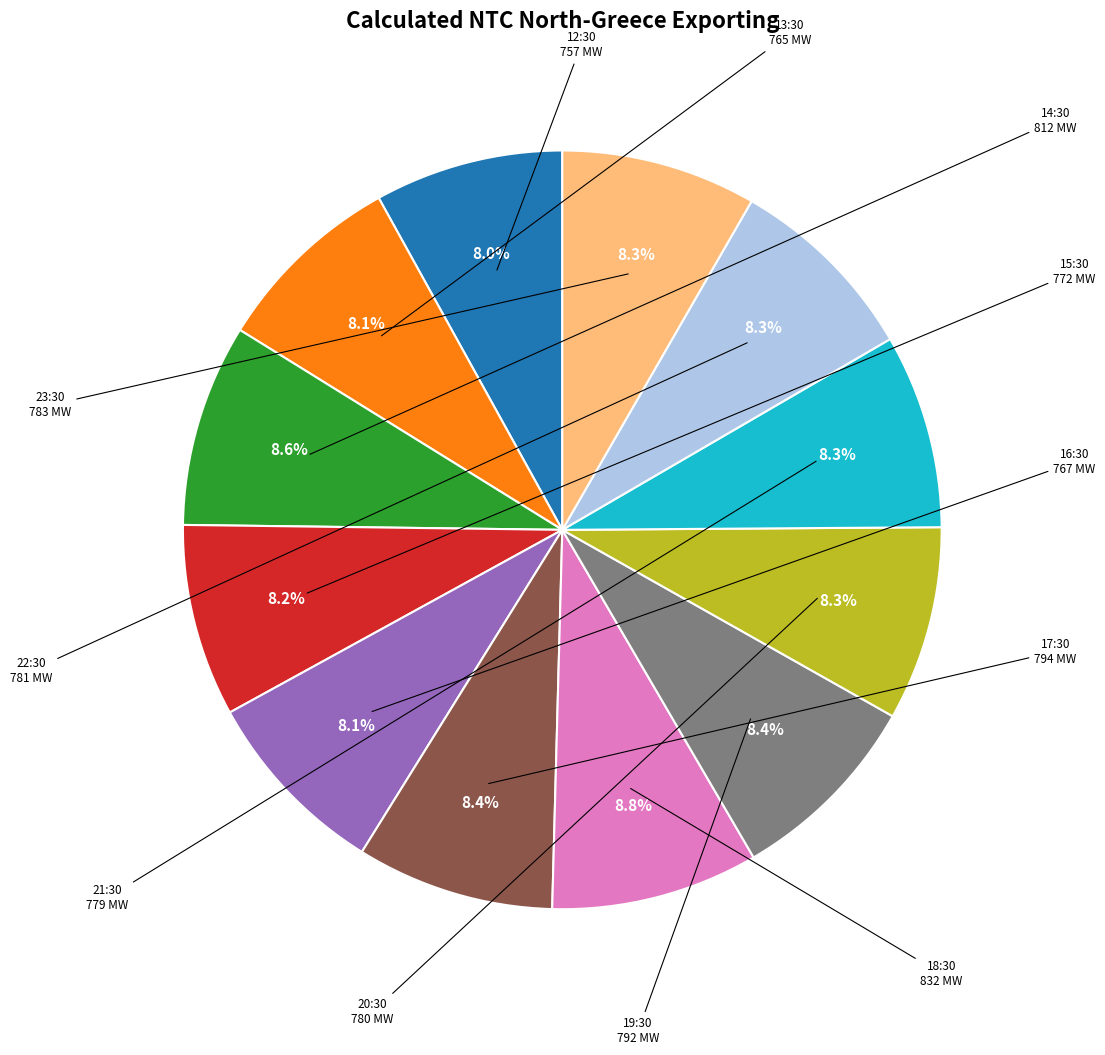

Is there a majority slice in this chart?

No